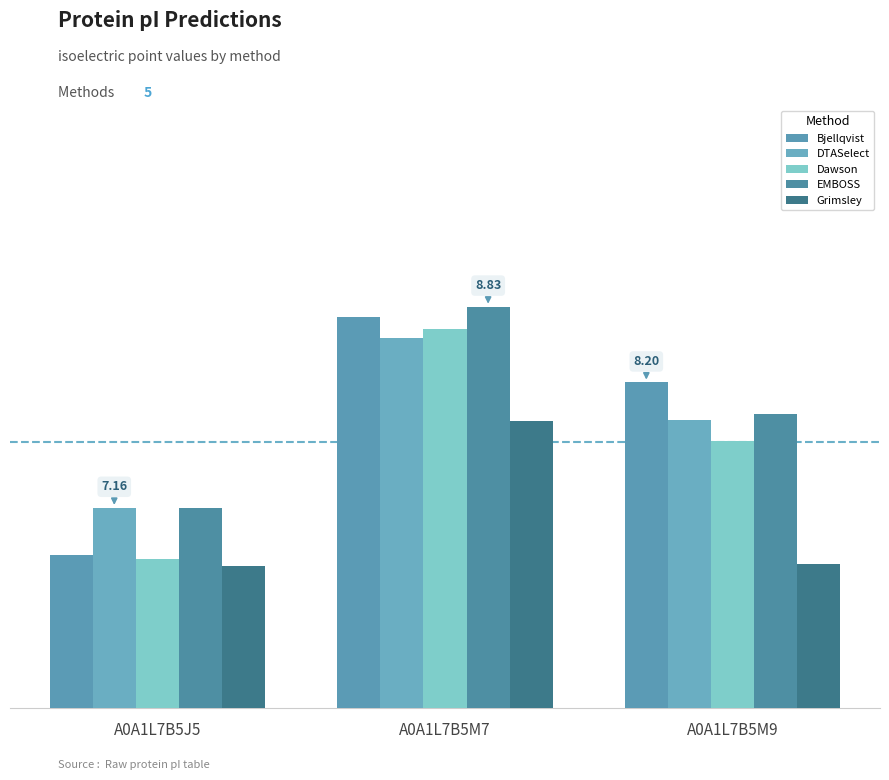

Rank the series by their maximum value, from lowest to highest.

Grimsley, DTASelect, Dawson, Bjellqvist, EMBOSS